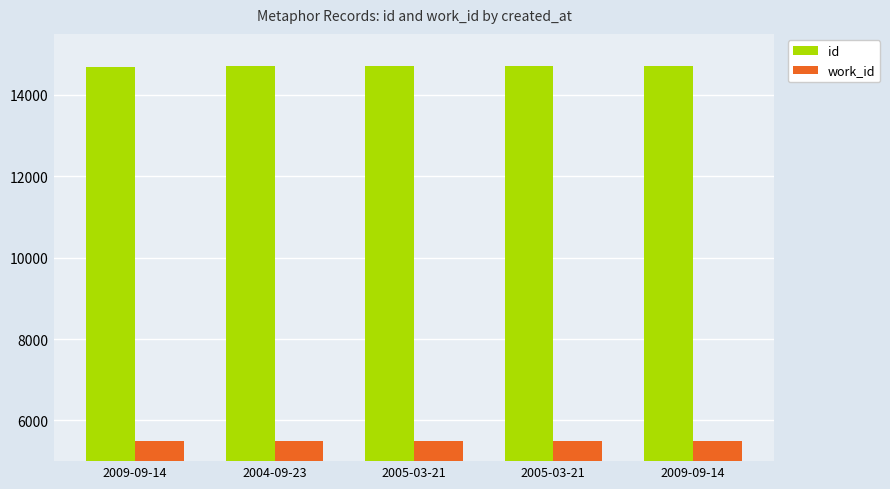

Count the number of categories in the chart.

5